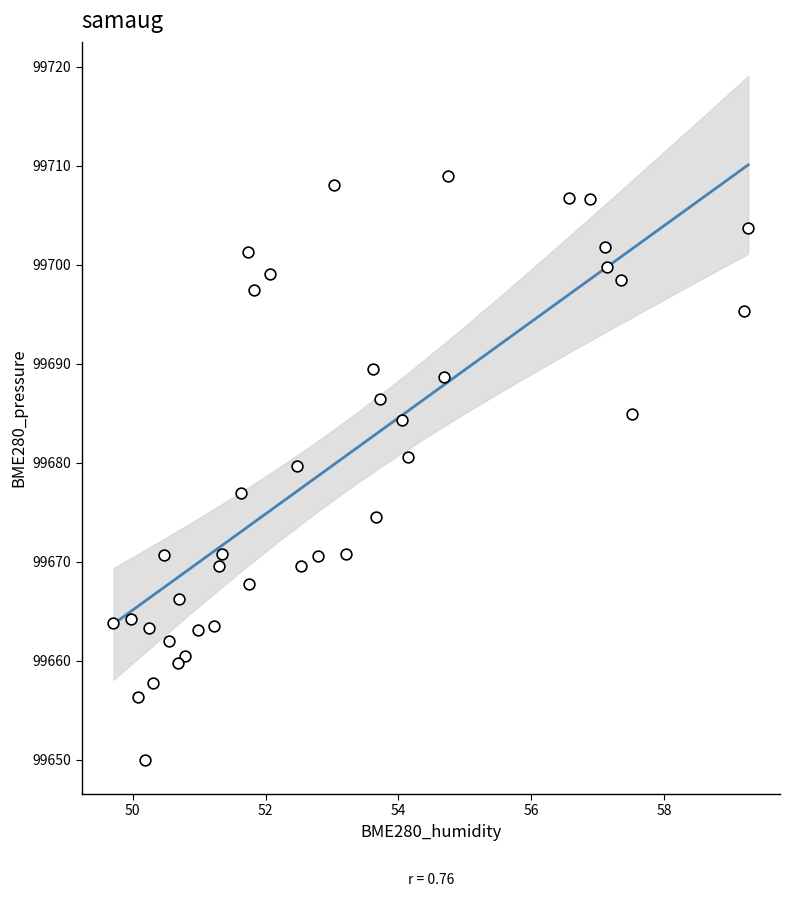

What is the range of X values (max minus min)?

9.6